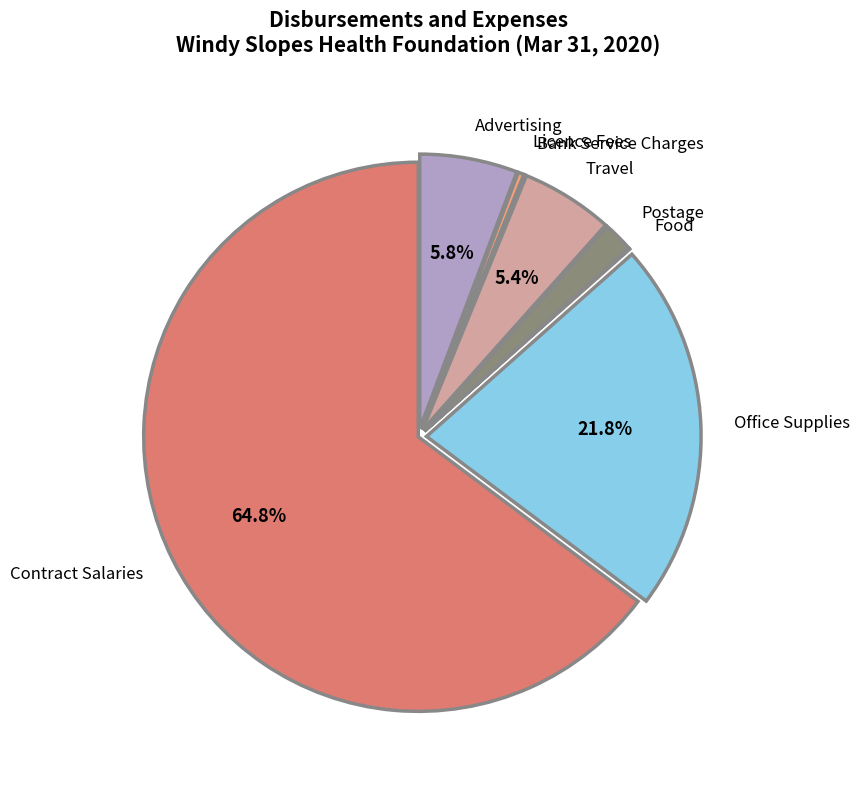

Between Contract Salaries and Postage, which is larger?

Contract Salaries